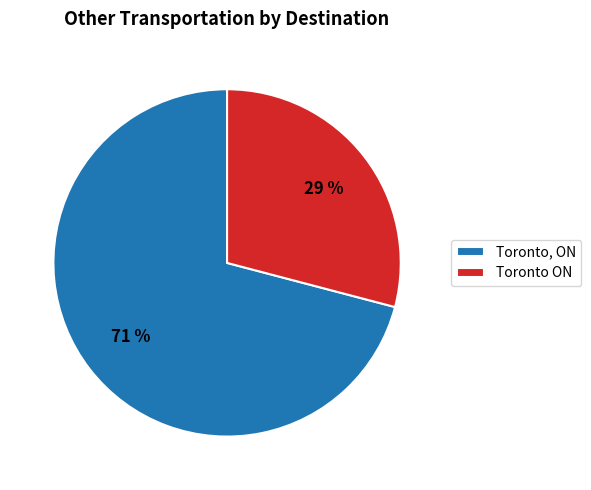

Do Toronto, ON and Toronto ON together represent more than half of the pie?

Yes